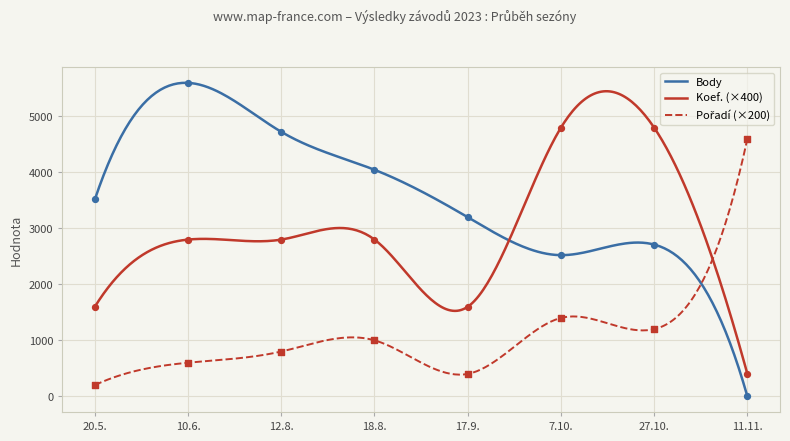

Which series has the largest total across all categories?

Body